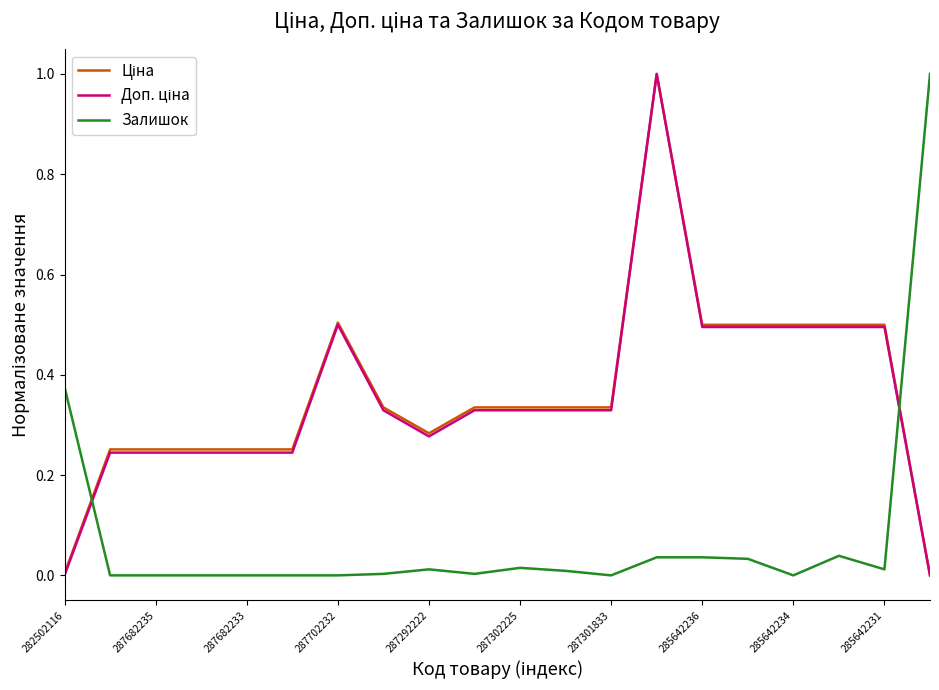

What is the maximum value shown in the chart?

1.0